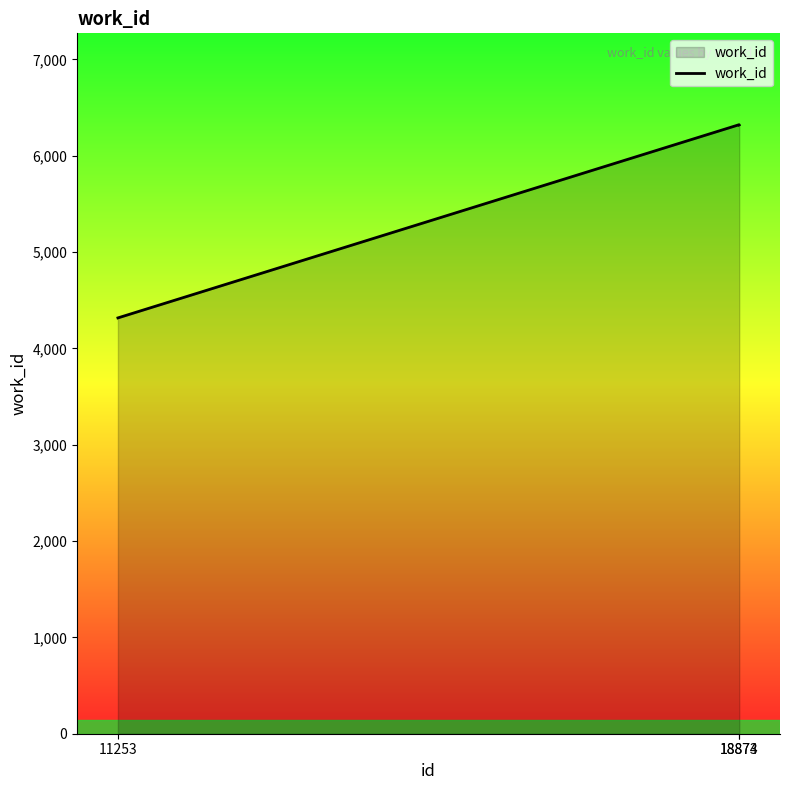

What is the difference between the maximum and second lowest values?

2